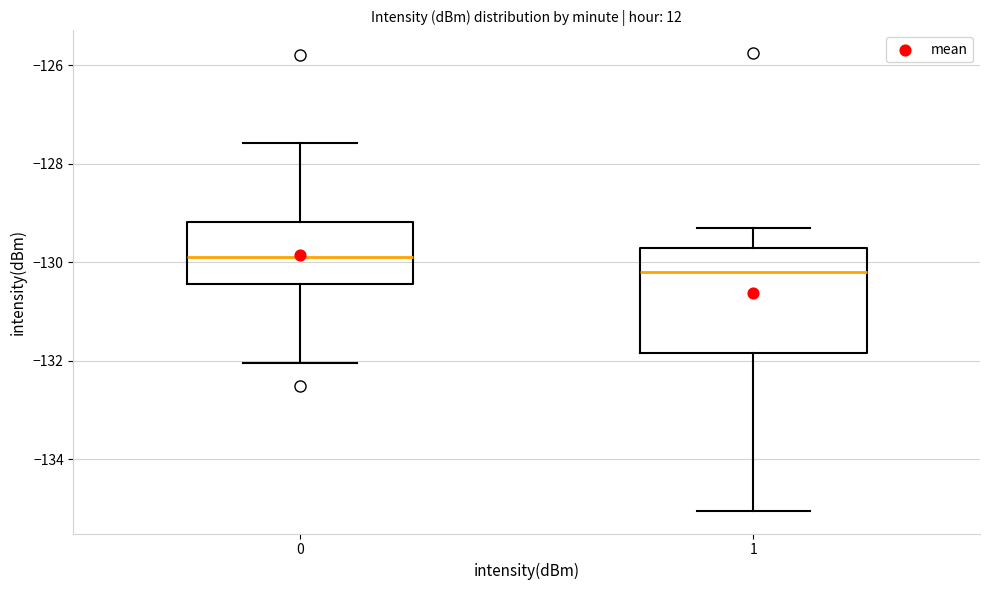

Where is the lower edge of the box at x = 1 on the y-axis? The values are not printed on the chart, so give them approximately, as read against the axis.

-131.8